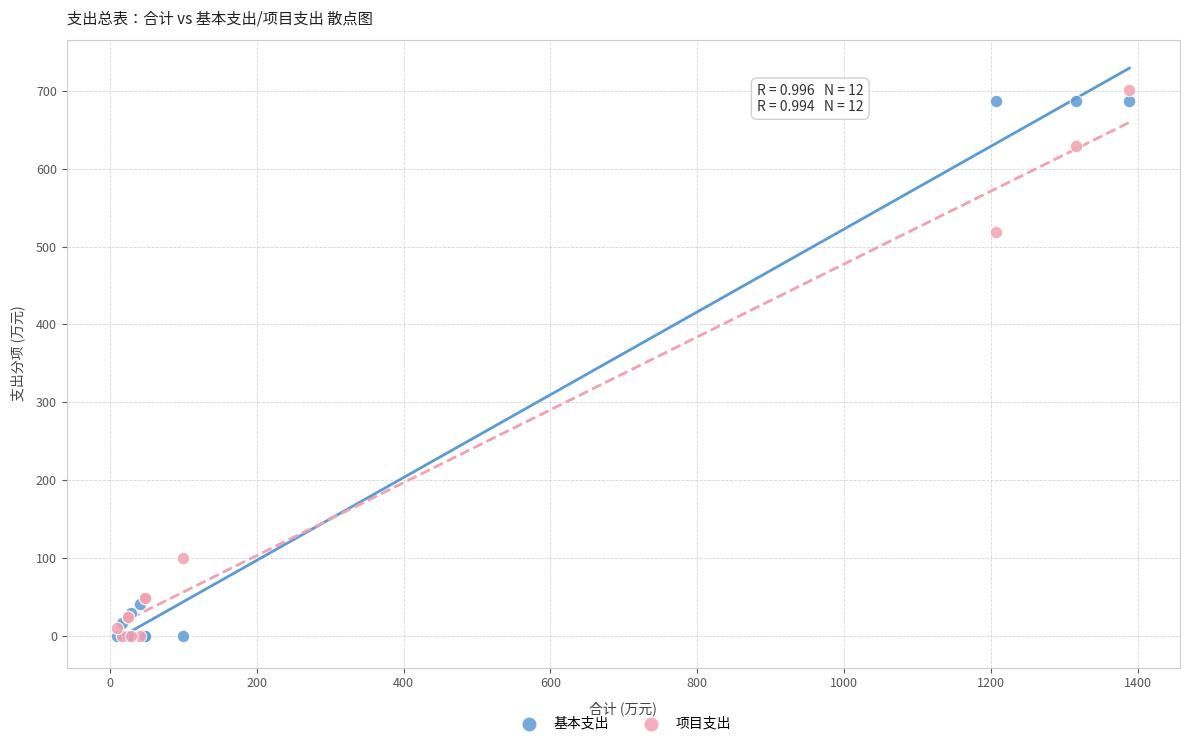

What are all the series names shown in the legend?

基本支出, 项目支出